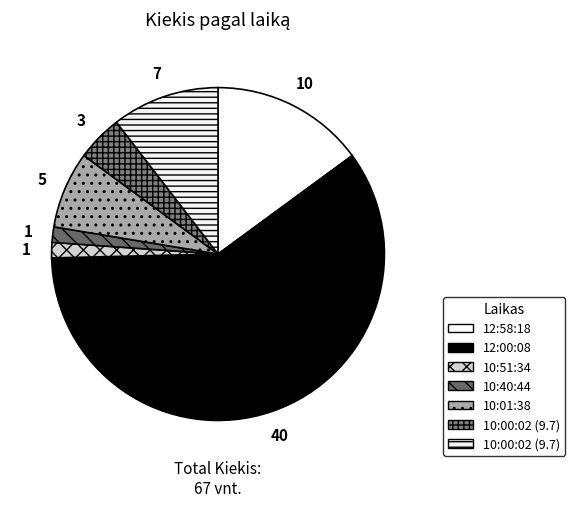

How many slices are in this pie chart?

7